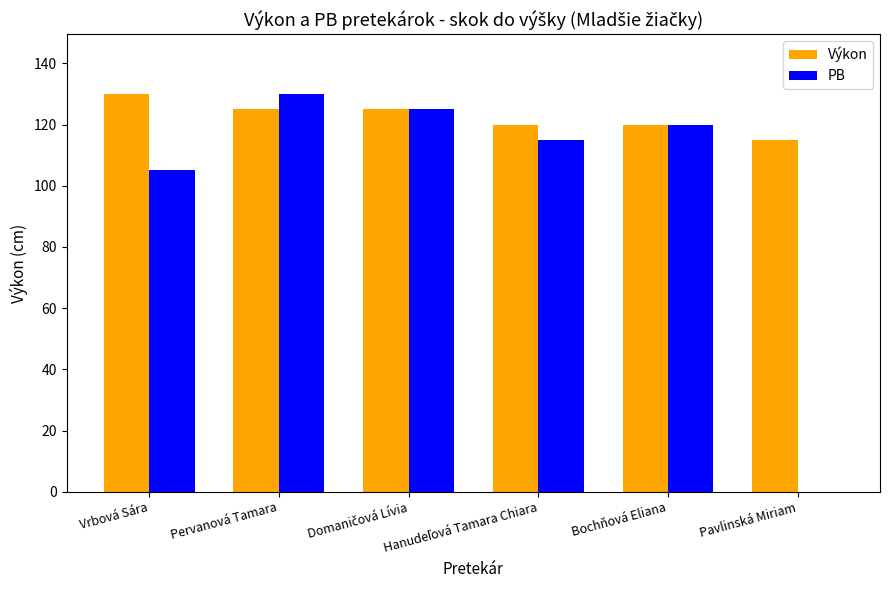

How many distinct data groups are displayed?

2